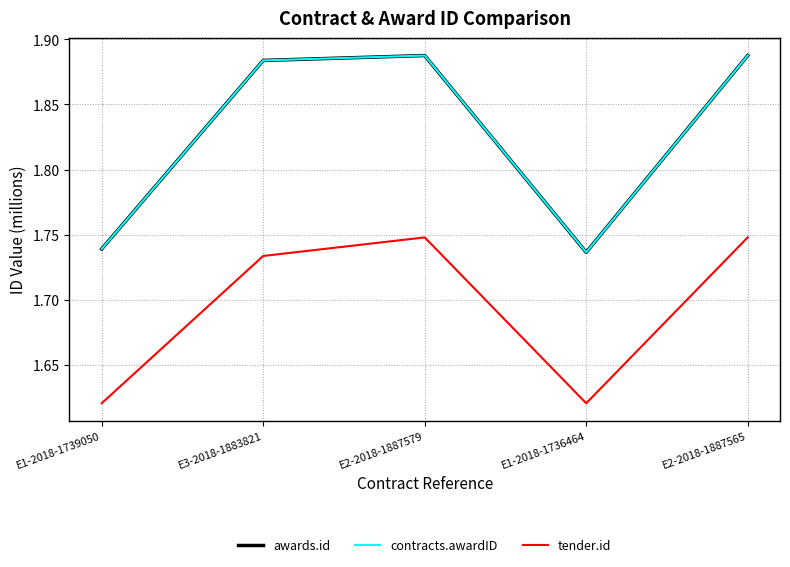

Is this an area chart (filled region under the line)?

No